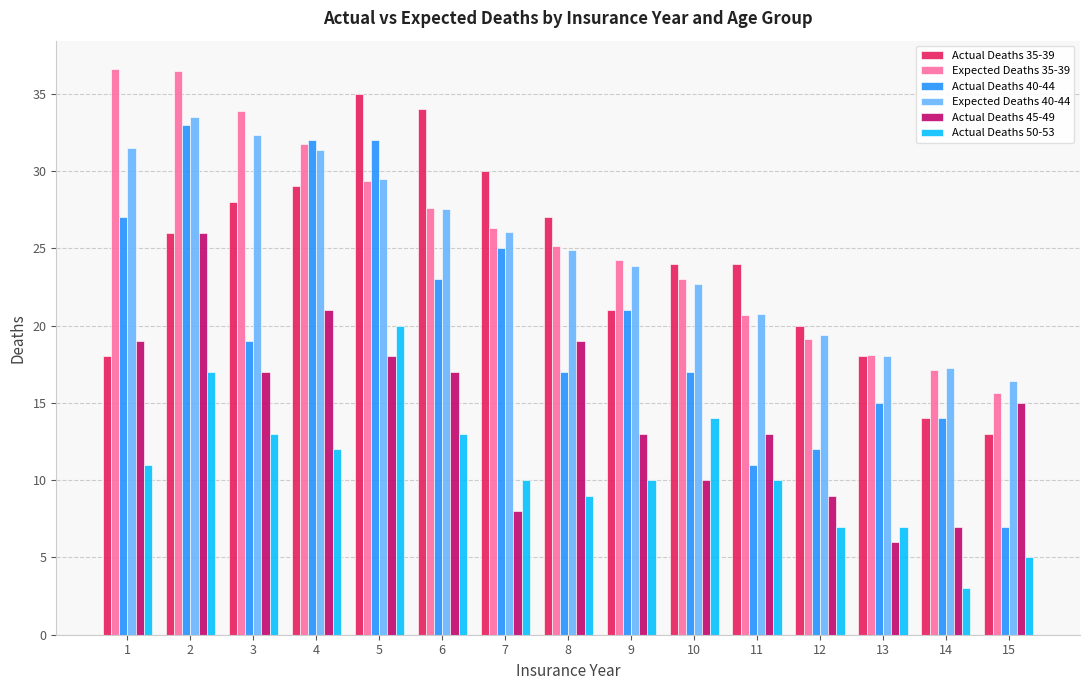

Rank the series by their maximum value, from lowest to highest.

Actual Deaths 50-53, Actual Deaths 45-49, Actual Deaths 40-44, Expected Deaths 40-44, Actual Deaths 35-39, Expected Deaths 35-39